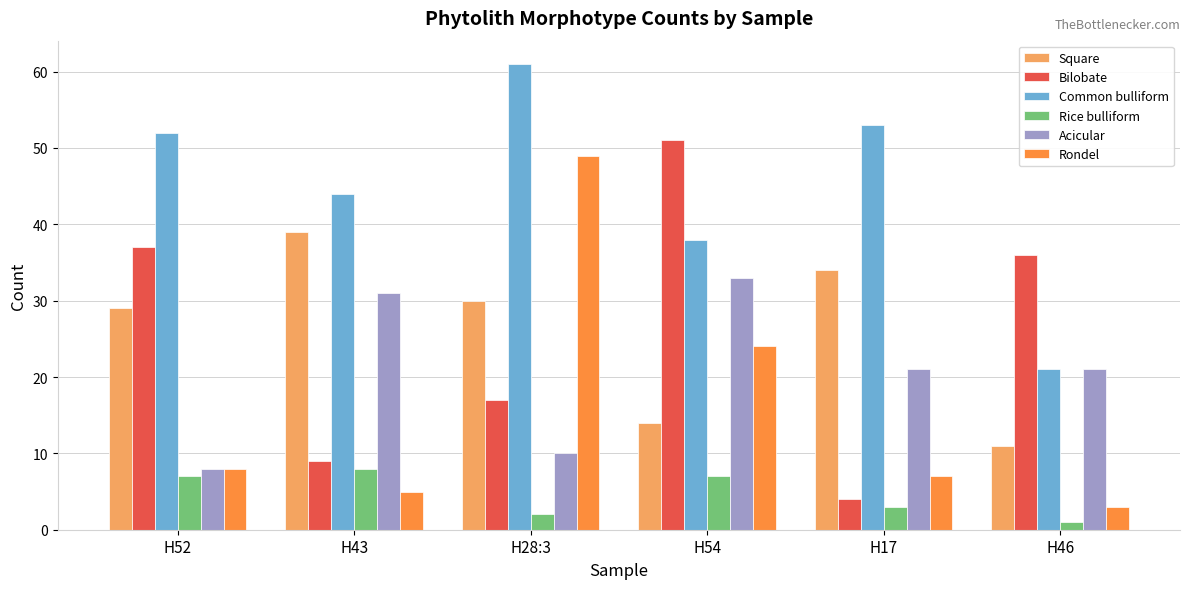

At which label does Square reach its minimum?

H46